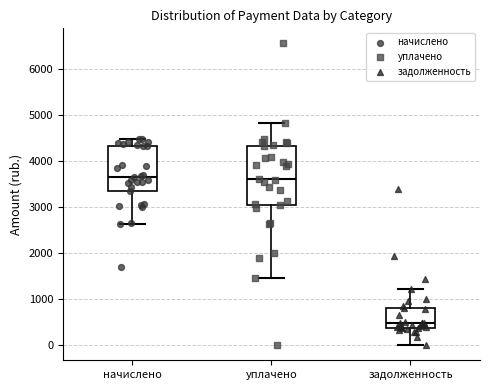

Where is the lower edge of the box for задолженность on the y-axis? The values are not printed on the chart, so give them approximately, as read against the axis.

400